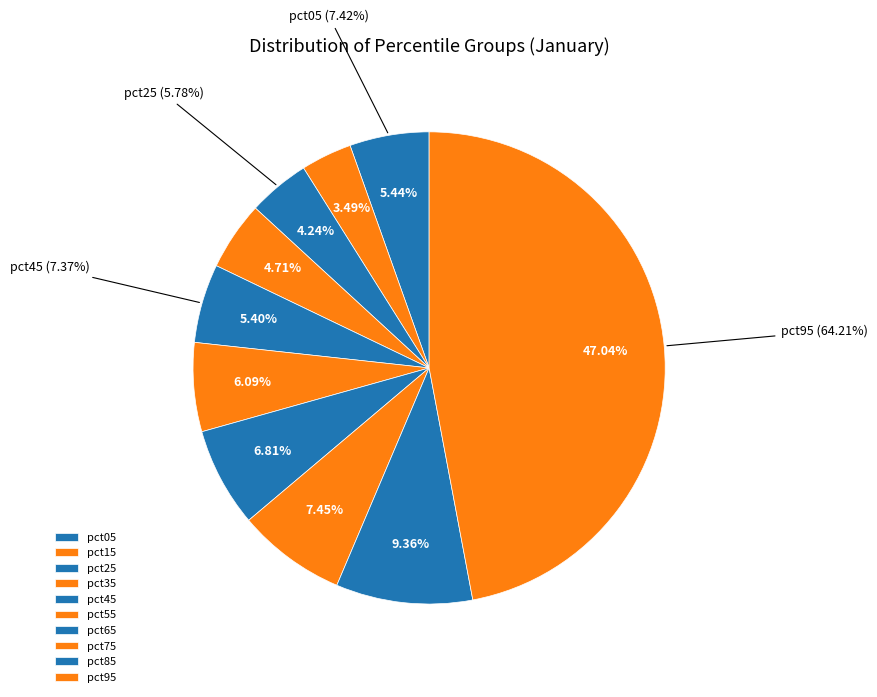

Is it true that pct25 is 4% of the pie?

True